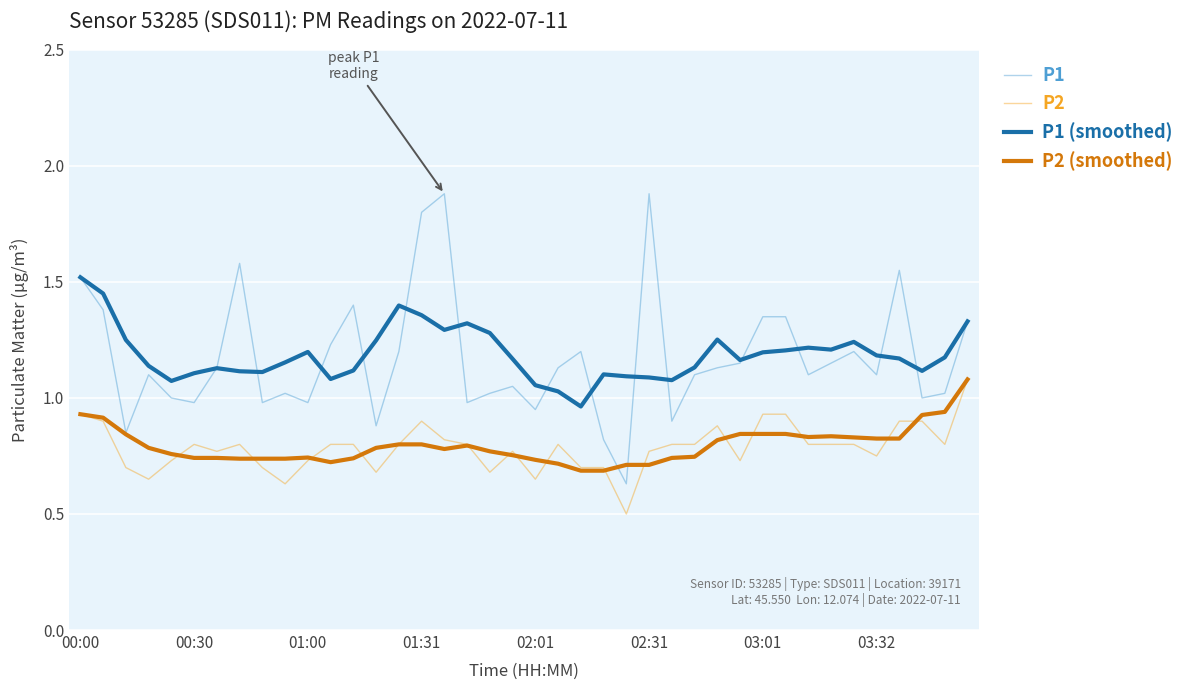

True or false: P1 (smoothed) and P2 intersect in this chart.

False